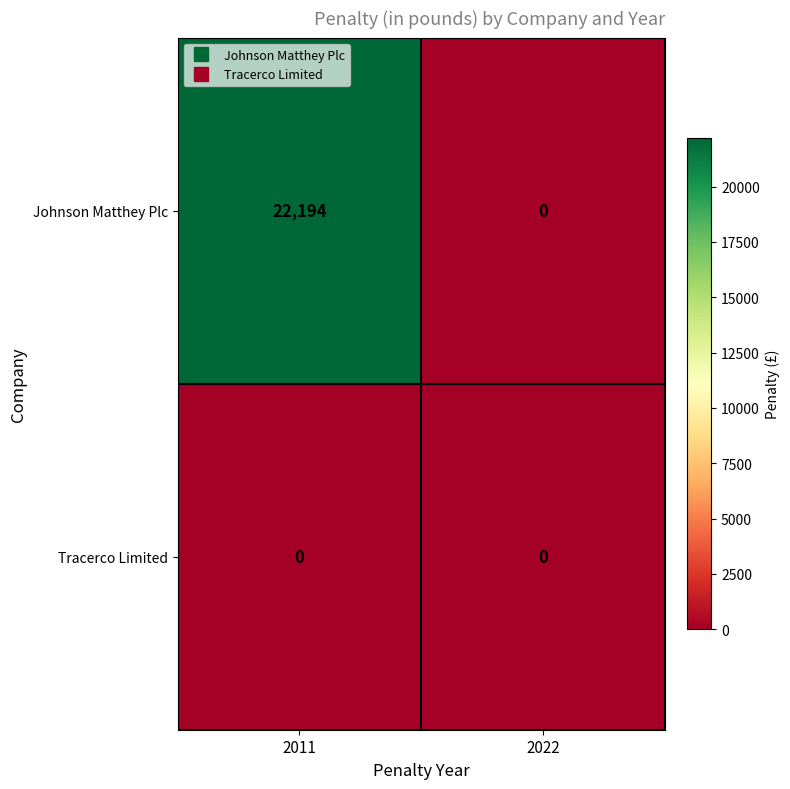

What is the maximum value for Johnson Matthey Plc?

22194